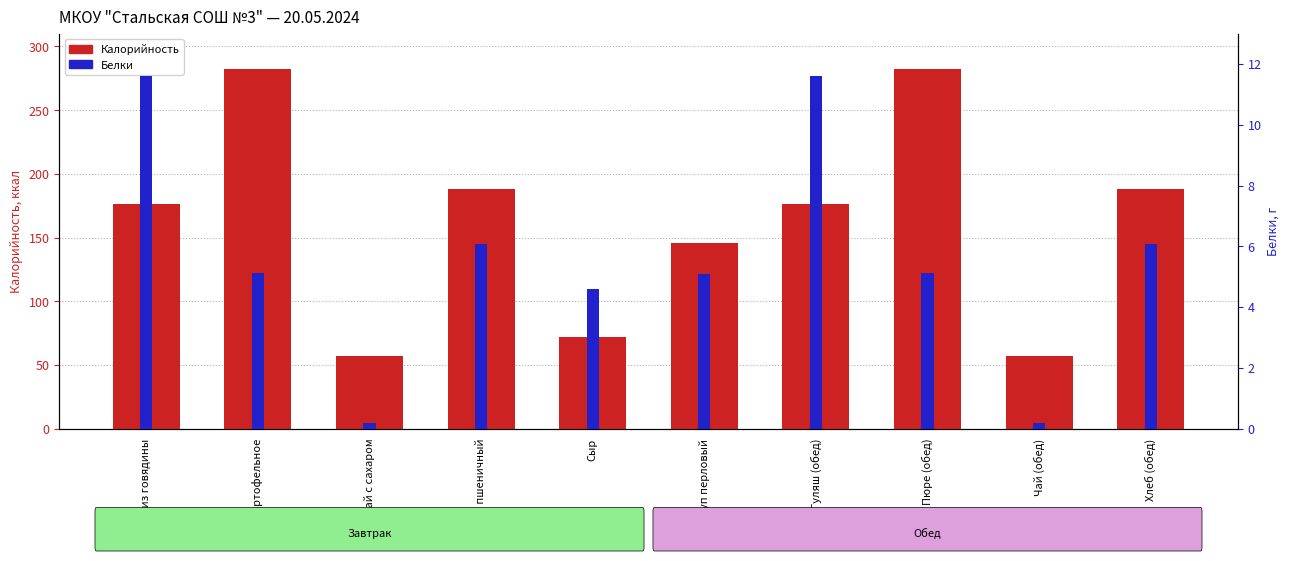

The Белки series shows 0.4 at Чай с сахаром. True or false?

False